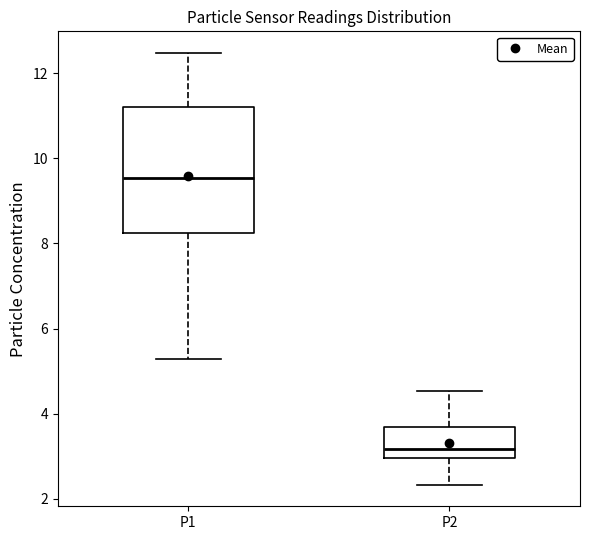

Where is the upper edge of the box for P2 on the y-axis? The values are not printed on the chart, so give them approximately, as read against the axis.

3.6